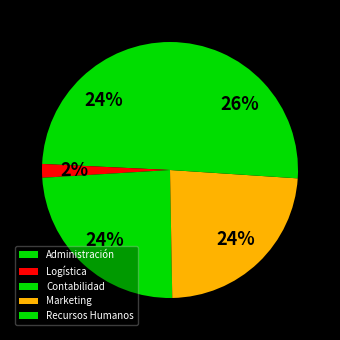

What percentage do Logística and Contabilidad together represent?

26.0%